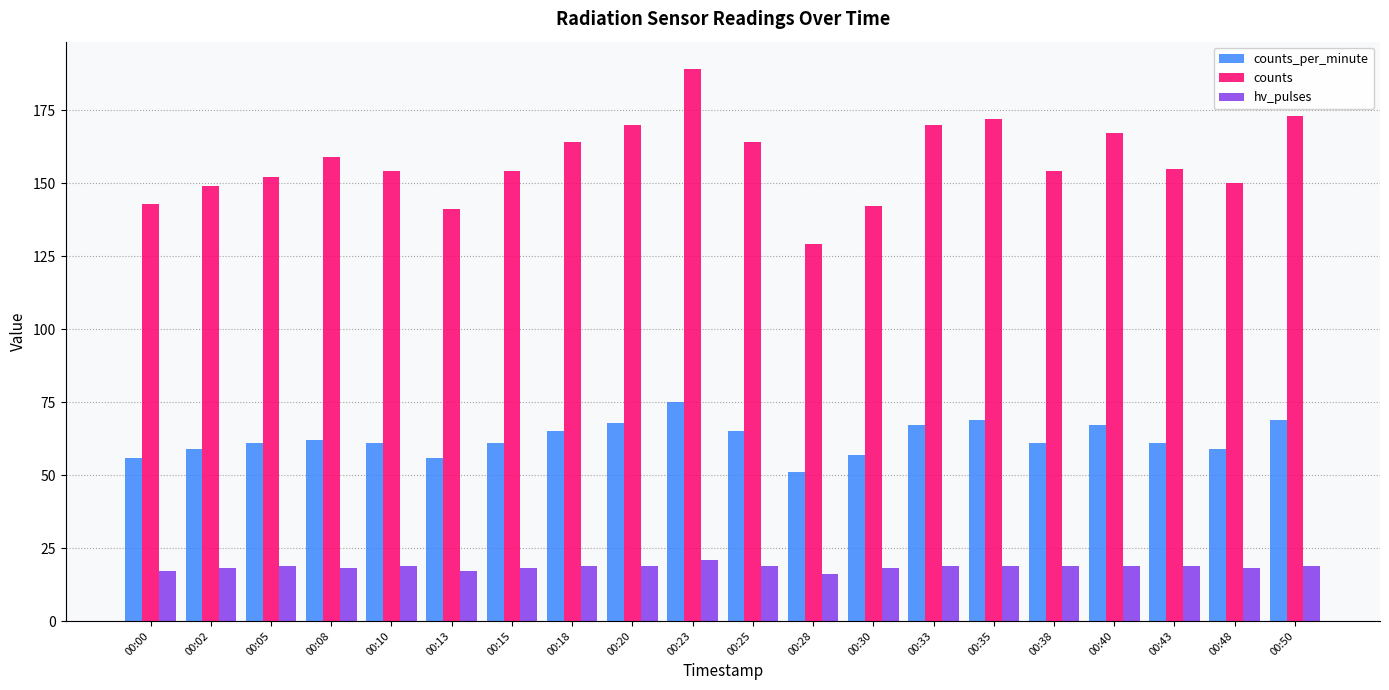

The counts_per_minute series shows 59 at 00:02. True or false?

True